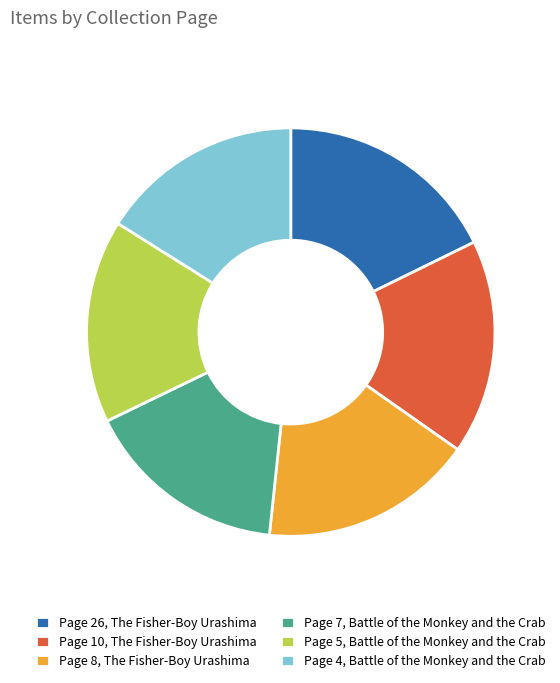

The Page 26, The Fisher-Boy Urashima slice represents 18% of the pie. True or false?

True